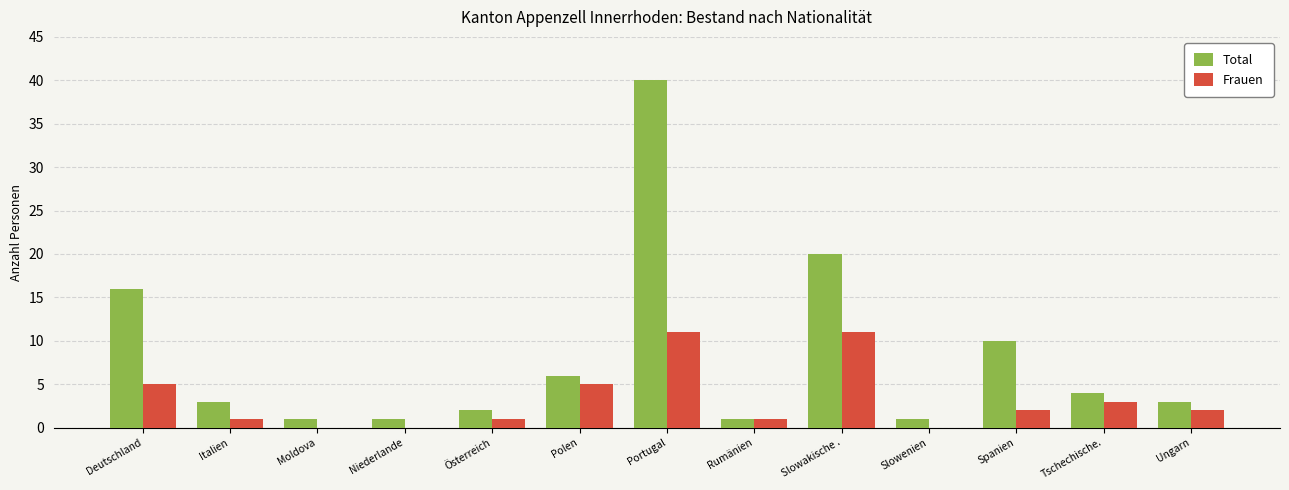

How many categories are shown in the chart?

13